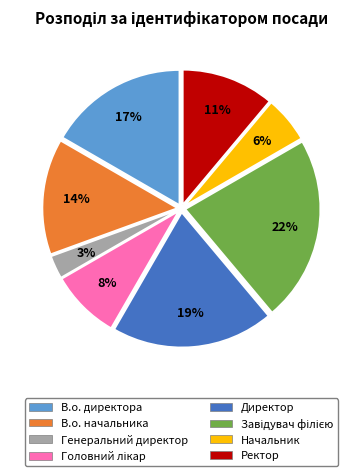

How many slices are in this pie chart?

8